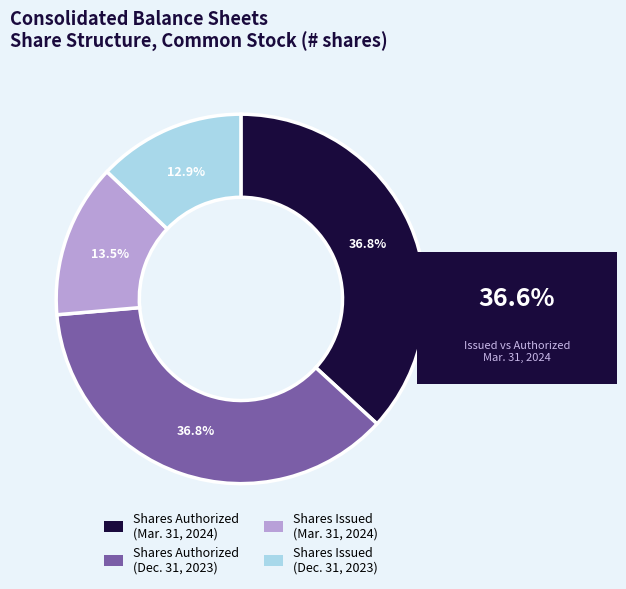

Count the number of slices in the pie.

4